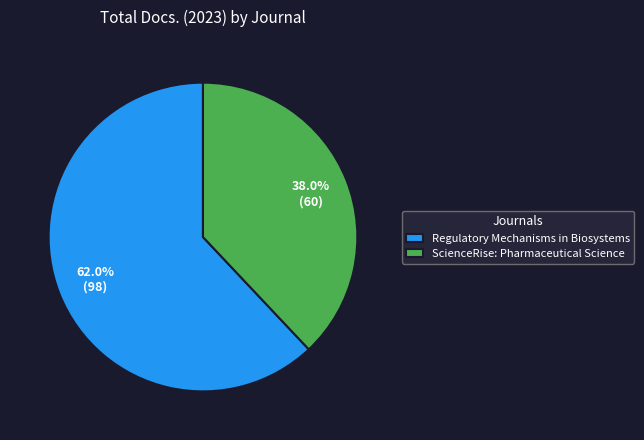

What is the ratio of the value at Regulatory Mechanisms in Biosystems to the value at ScienceRise: Pharmaceutical Science?

1.6